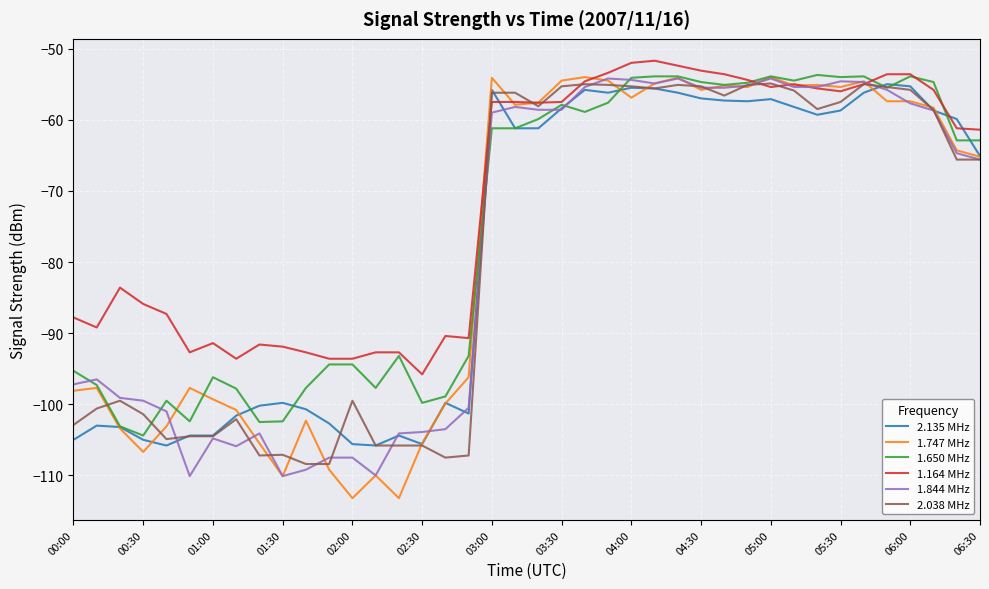

Which series has the largest total across all categories?

1.164 MHz